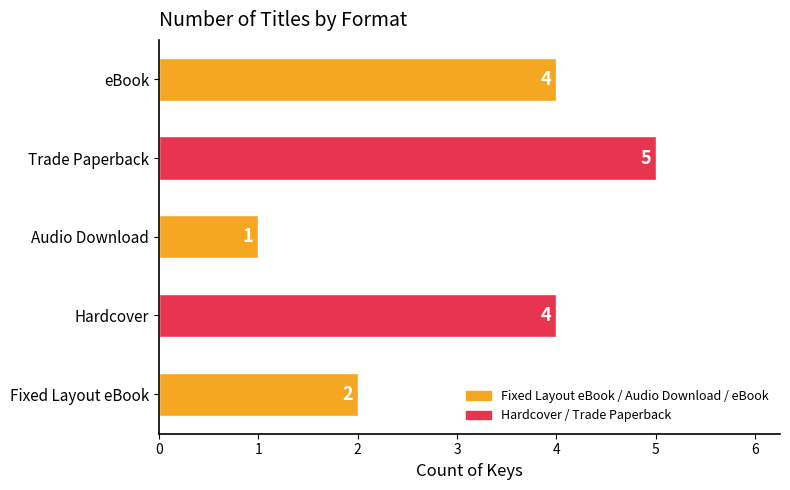

What is the change in value from Fixed Layout eBook to eBook?

+2